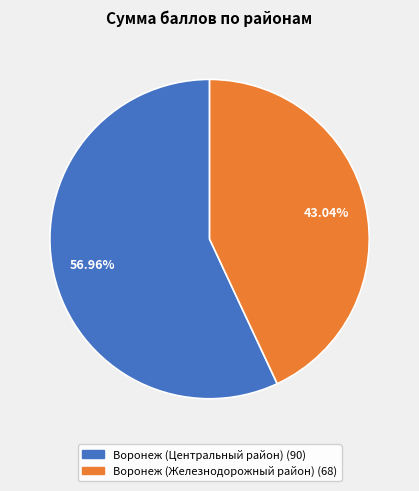

Which category has the biggest portion of the pie?

Воронеж (Центральный район)